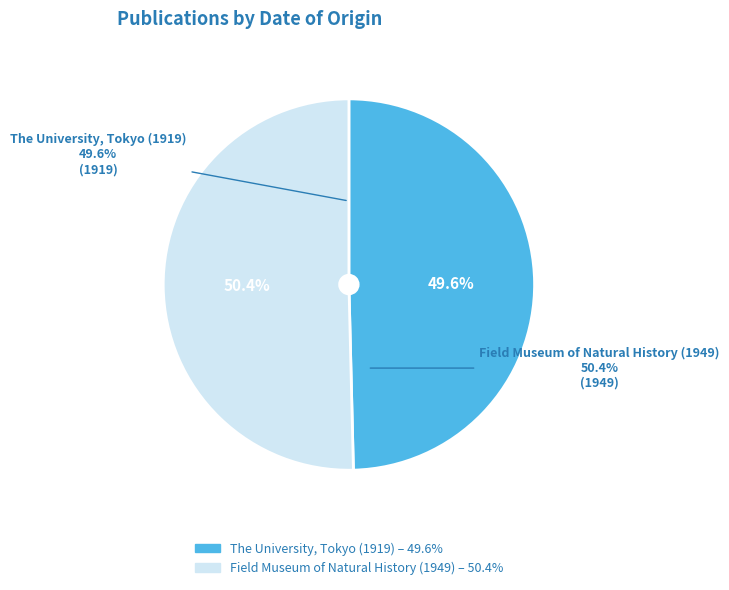

Which category accounts for the majority?

Field Museum of Natural History (1949)